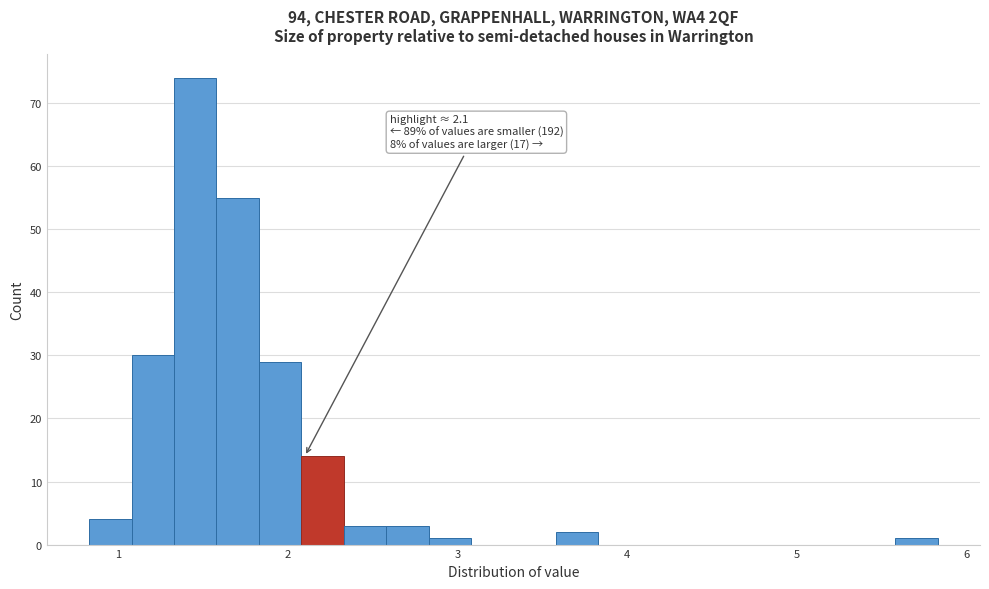

Read against the x-axis, roughly where is the centre of the tallest bar?

1.5